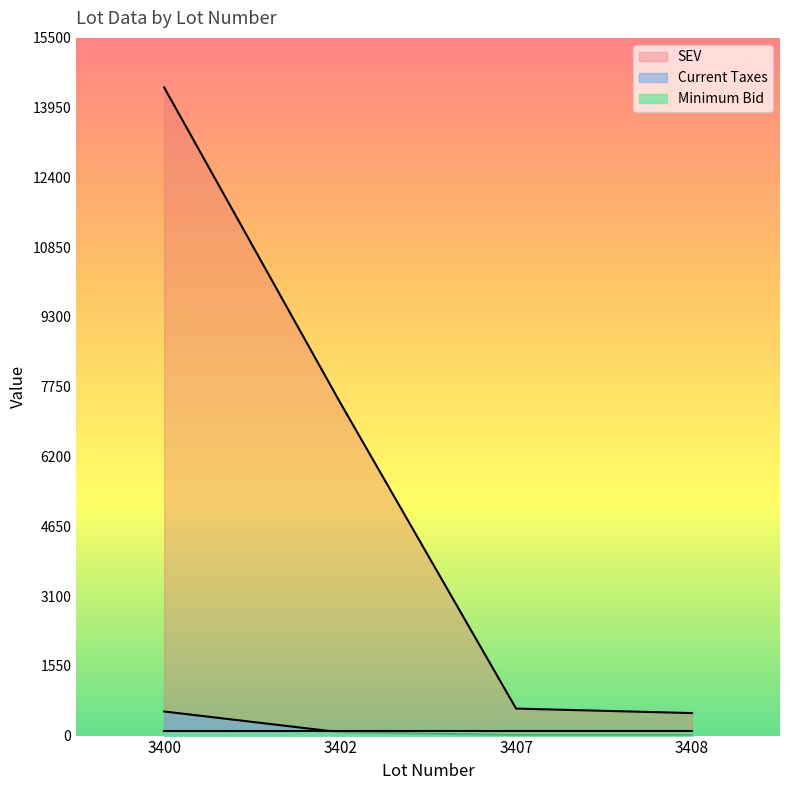

The Current Taxes series shows 14.8 at 3407. True or false?

True